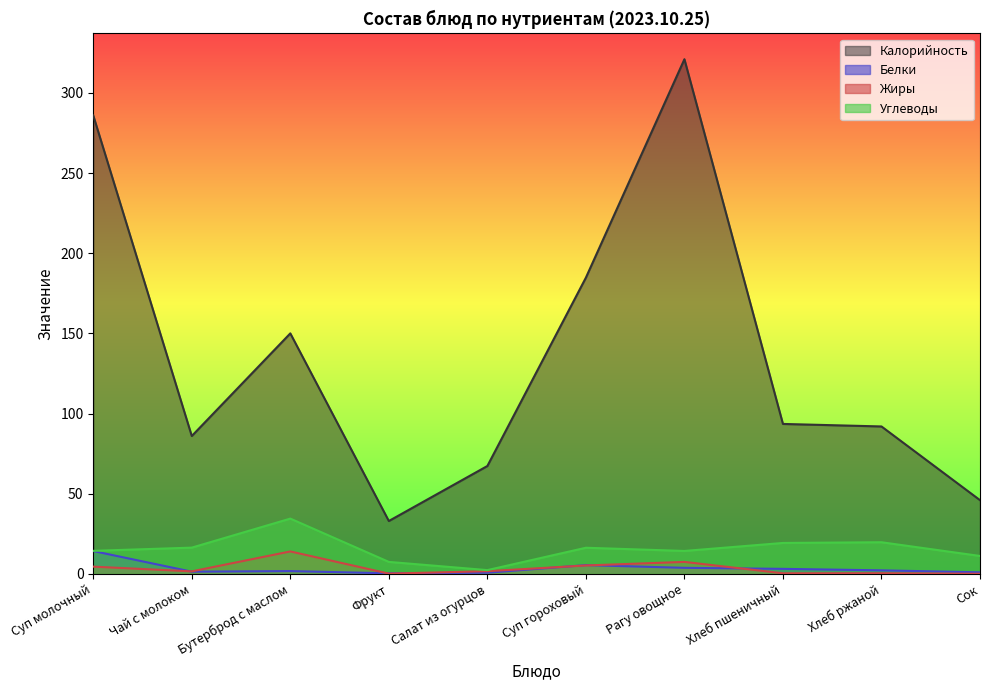

What is the label of the 3rd point from the left?

Бутерброд с маслом